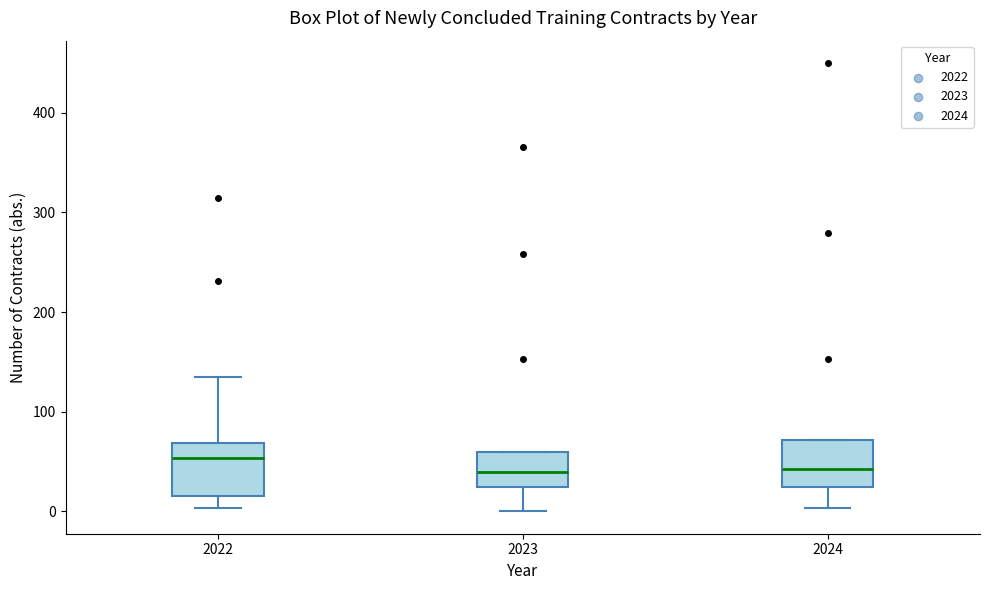

Reading left to right, transcribe this box plot: for each box, give where its median line is, the range the box spans, and where its two whiskers end, as read against the y-axis. The values are not printed on the chart, so give them approximately, as read against the axis.

2022: median 50, box 20 to 70, whiskers 0 to 140
2023: median 40, box 20 to 60, whiskers 0 to 60
2024: median 40, box 20 to 70, whiskers 0 to 70